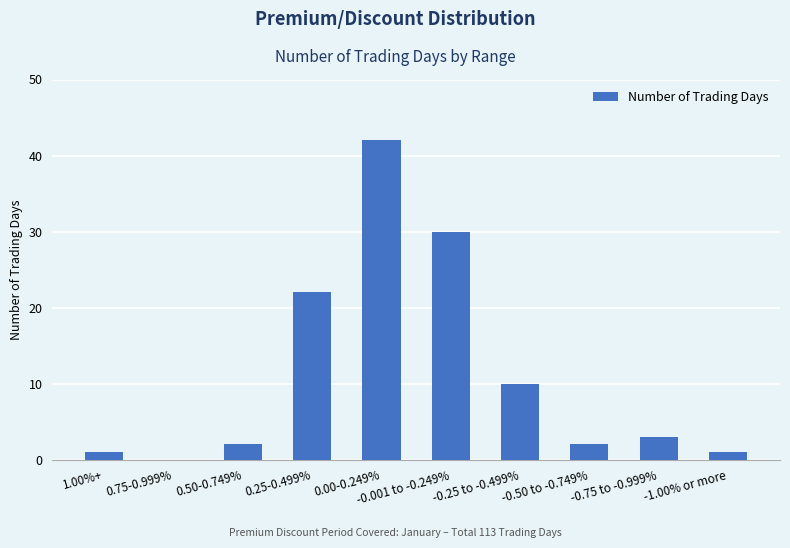

What is the greatest value displayed?

42